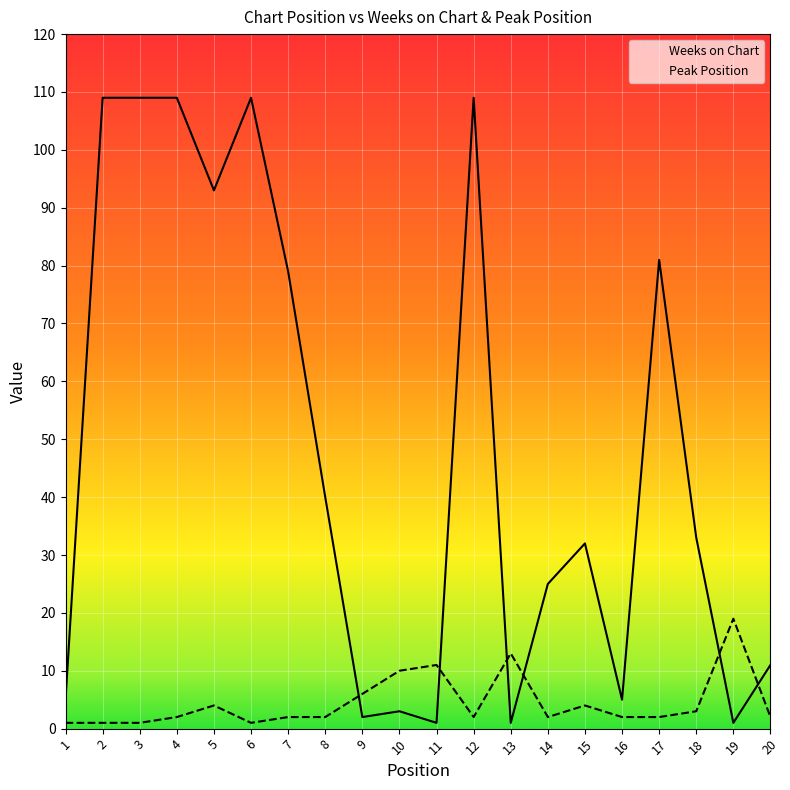

How many intersections are there between Peak Position and Weeks on Chart?

6